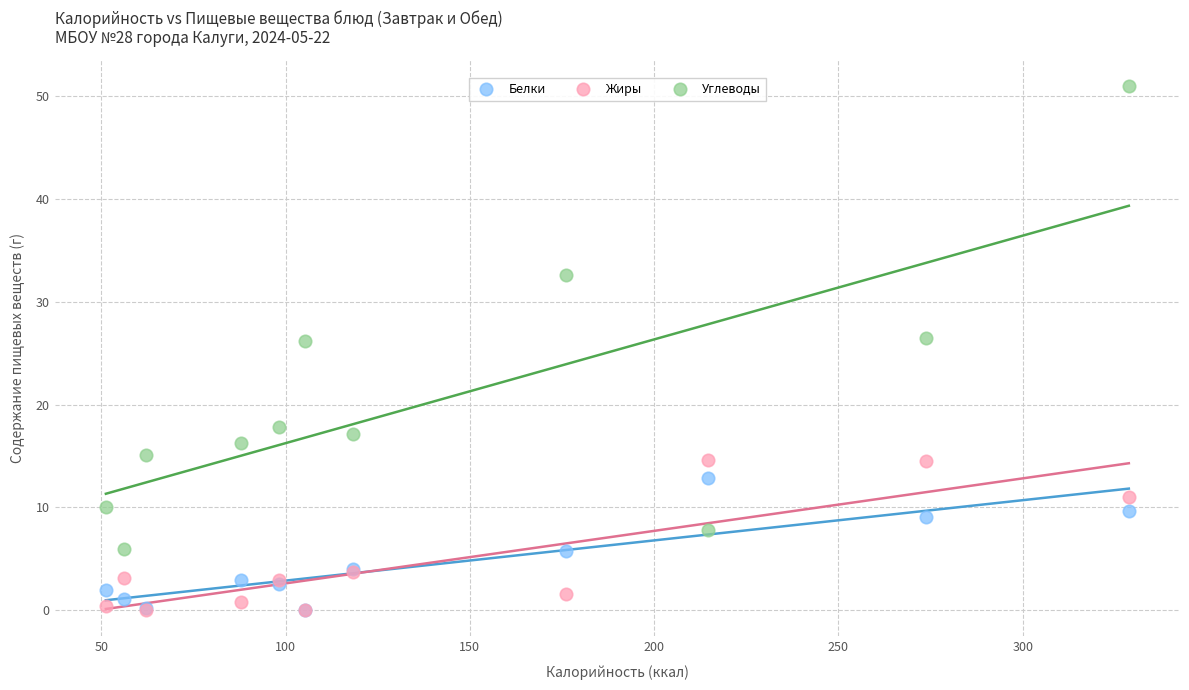

Which series has the largest Y range (max minus min)?

Углеводы